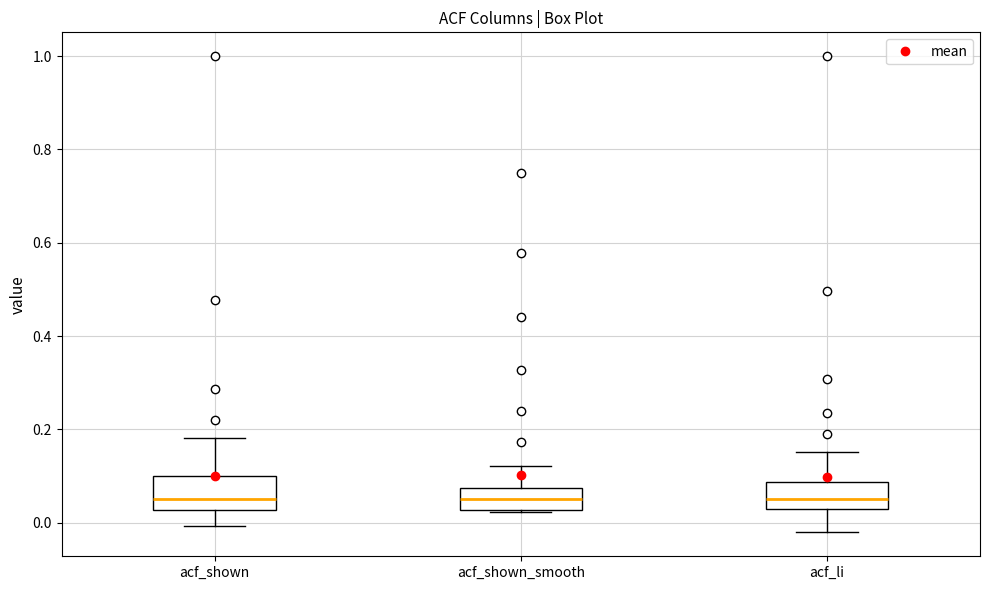

Reading left to right, transcribe this box plot: for each box, give where its median line is, the range the box spans, and where its two whiskers end, as read against the y-axis. The values are not printed on the chart, so give them approximately, as read against the axis.

acf_shown: median 0.06, box 0.02 to 0.10, whiskers 0.00 to 0.18
acf_shown_smooth: median 0.06, box 0.02 to 0.08, whiskers 0.02 to 0.12
acf_li: median 0.06, box 0.02 to 0.08, whiskers -0.02 to 0.16